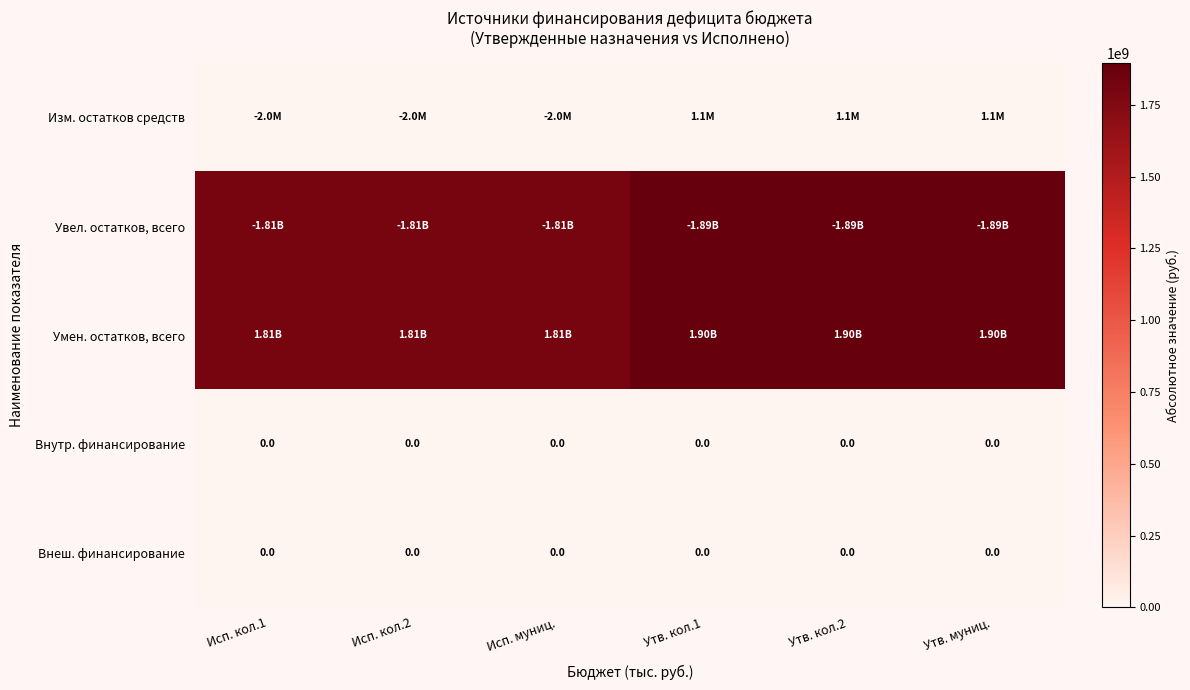

True or false: Увел. остатков, всего has a value of 1808845001.8 at Исп. кол.2.

True